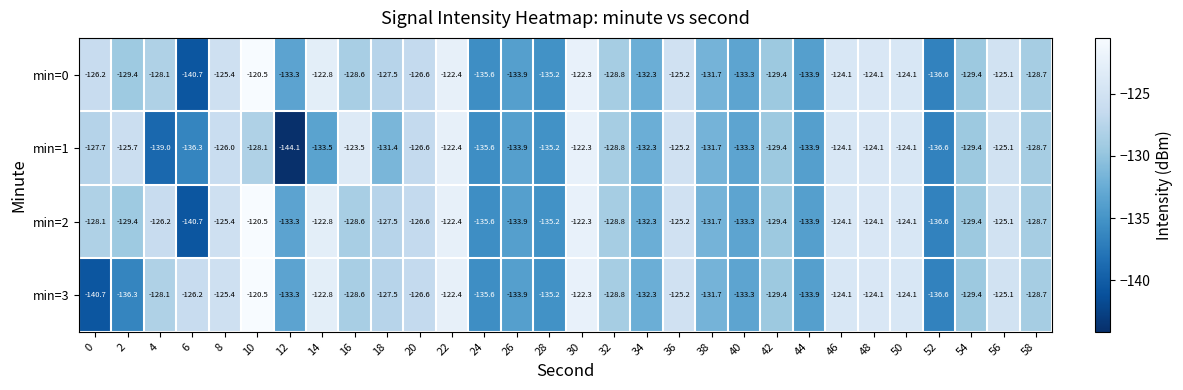

Is the value of min=2 at 10 greater than the value of min=0 at 58?

Yes